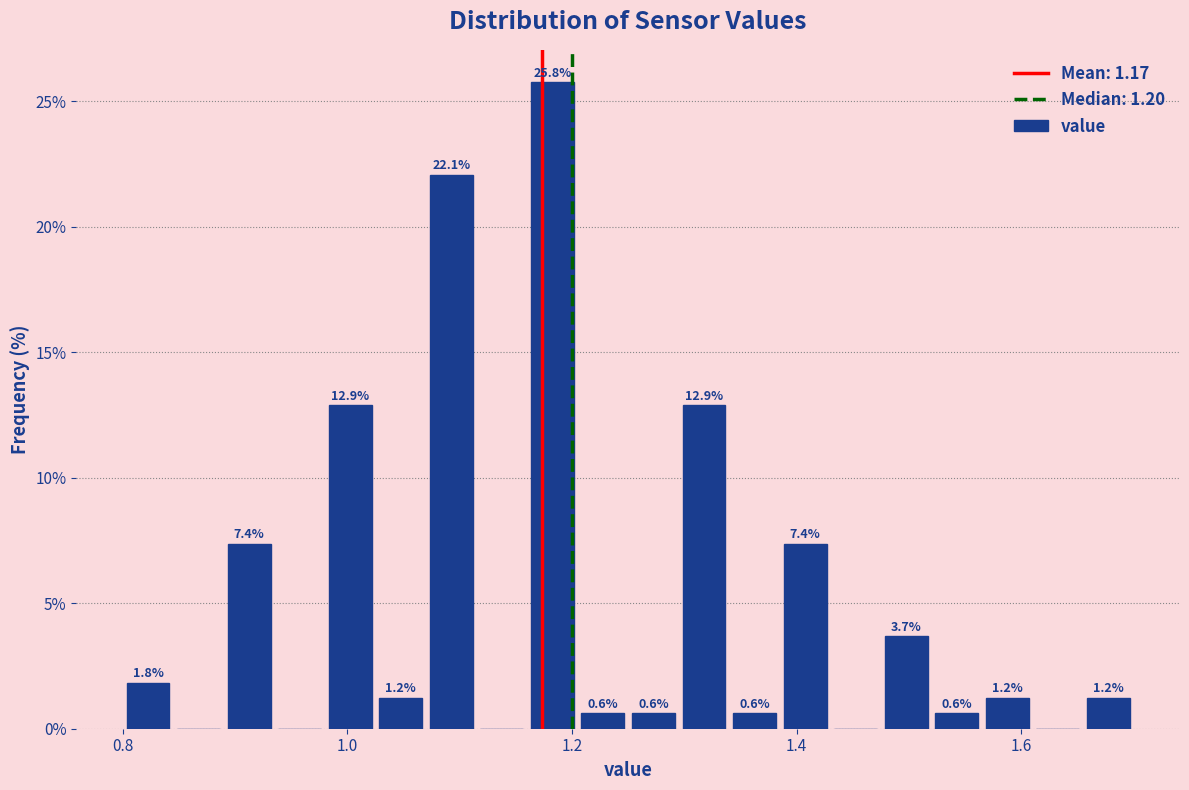

Read against the x-axis, roughly where is the centre of the tallest bar?

1.18